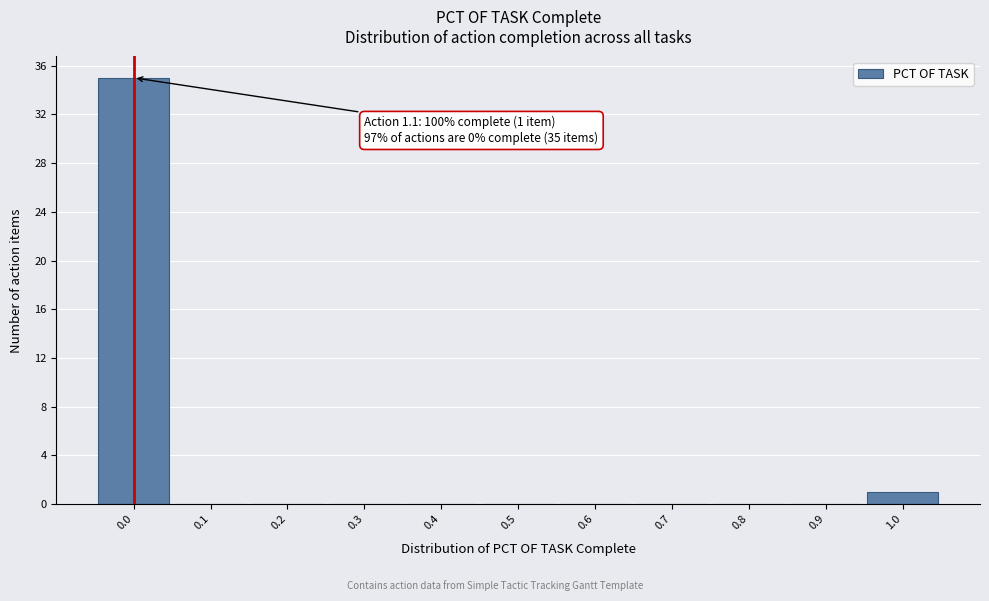

Reading left to right, what are all the values shown in this chart?

0.0=35	0.1=0	0.2=0	0.3=0	0.4=0	0.5=0	0.6=0	0.7=0	0.8=0	0.9=0	1.0=1